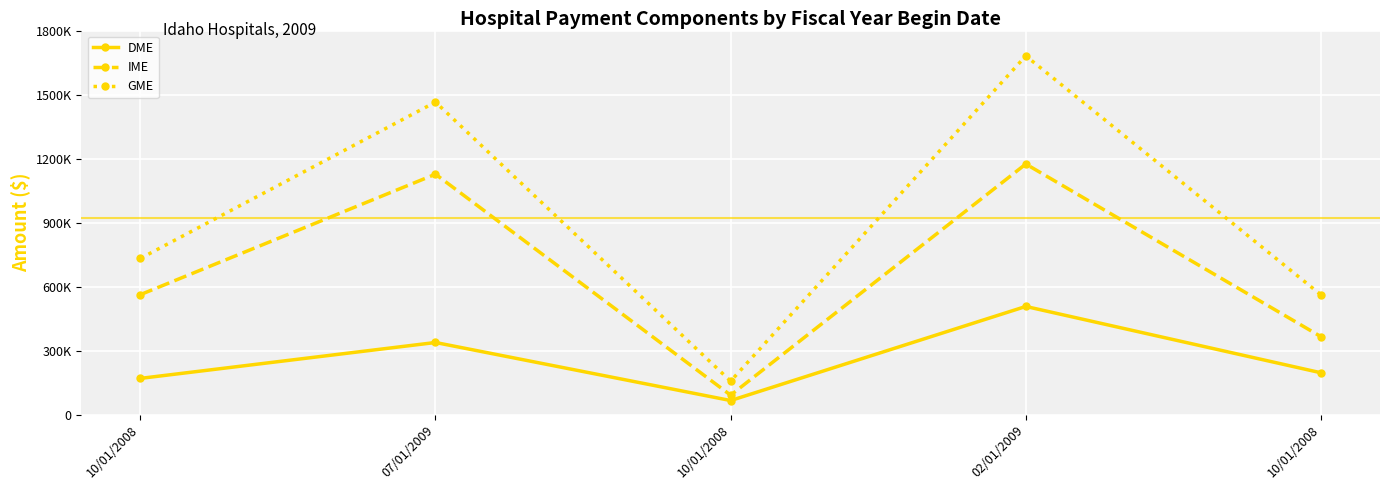

What are all the series names shown in the legend?

DME, IME, GME